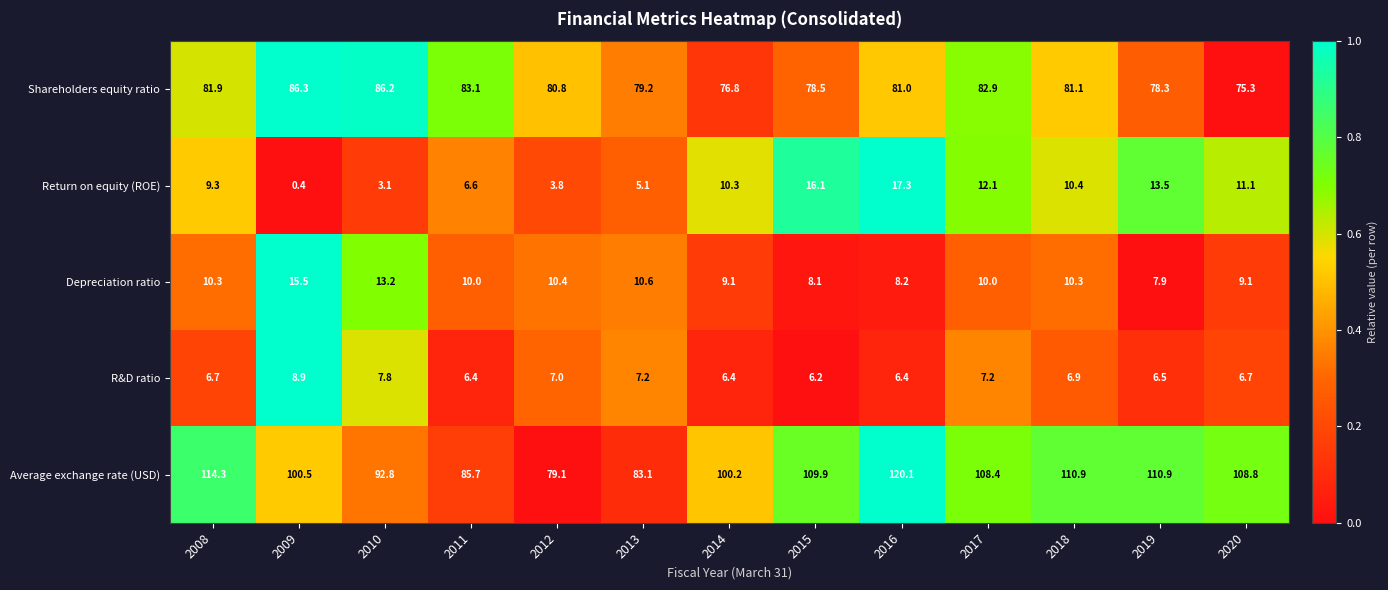

At which category is the sum across all series the highest?

2016